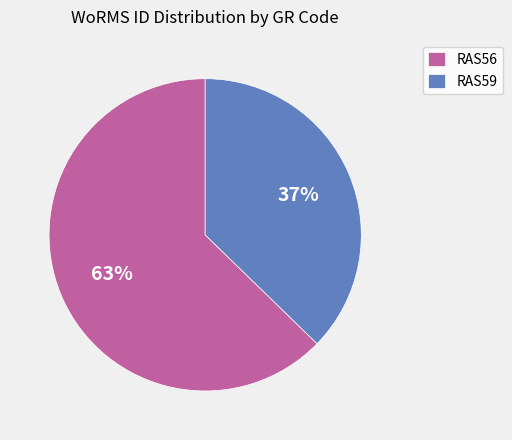

Does any single category account for the majority?

Yes